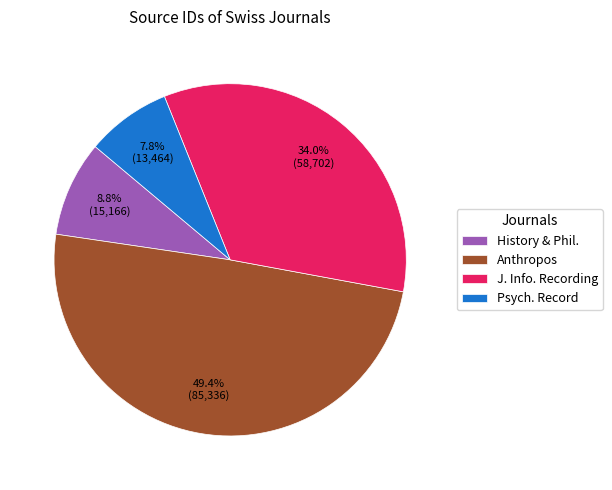

Which slice is the largest?

Anthropos